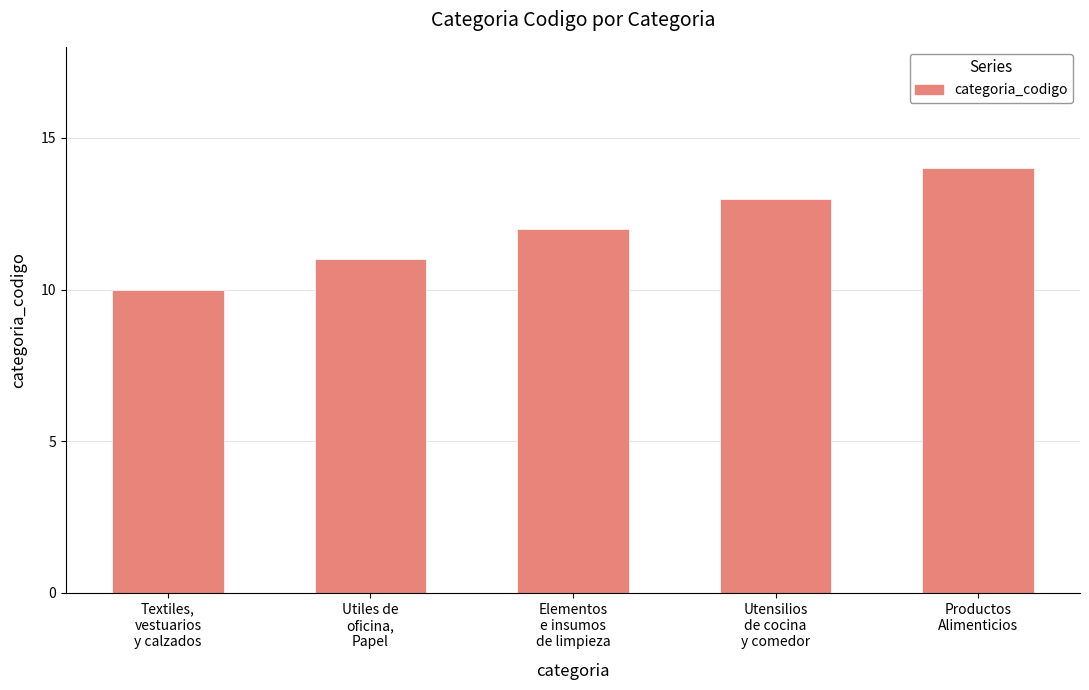

Count the number of data series in this chart.

1